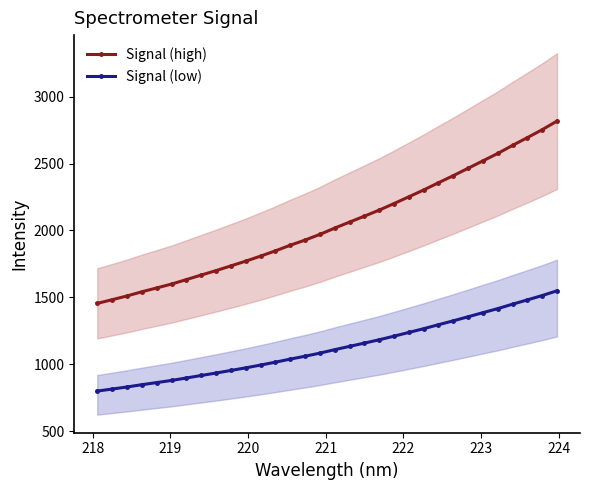

What is the lowest value of the Signal (low) series?

800.5